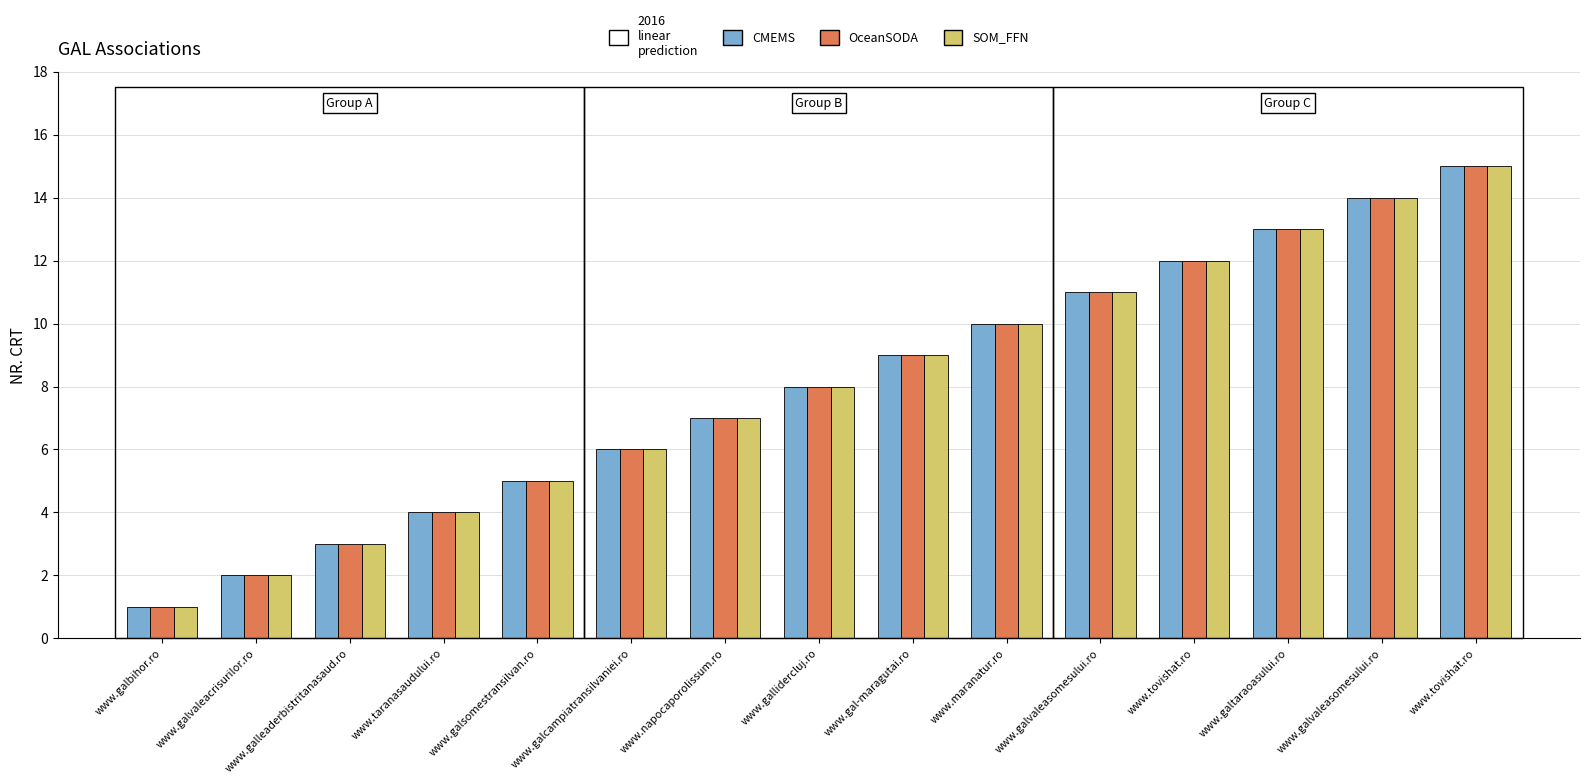

How many values in the OceanSODA series are below 8?

7